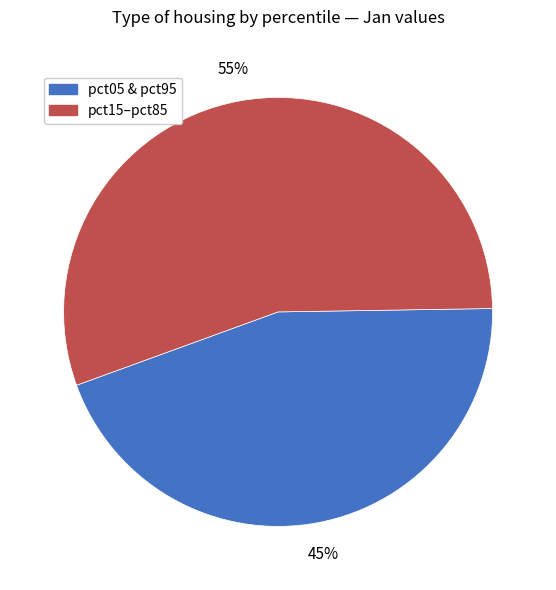

The pct15–pct85 slice represents 55% of the pie. True or false?

True